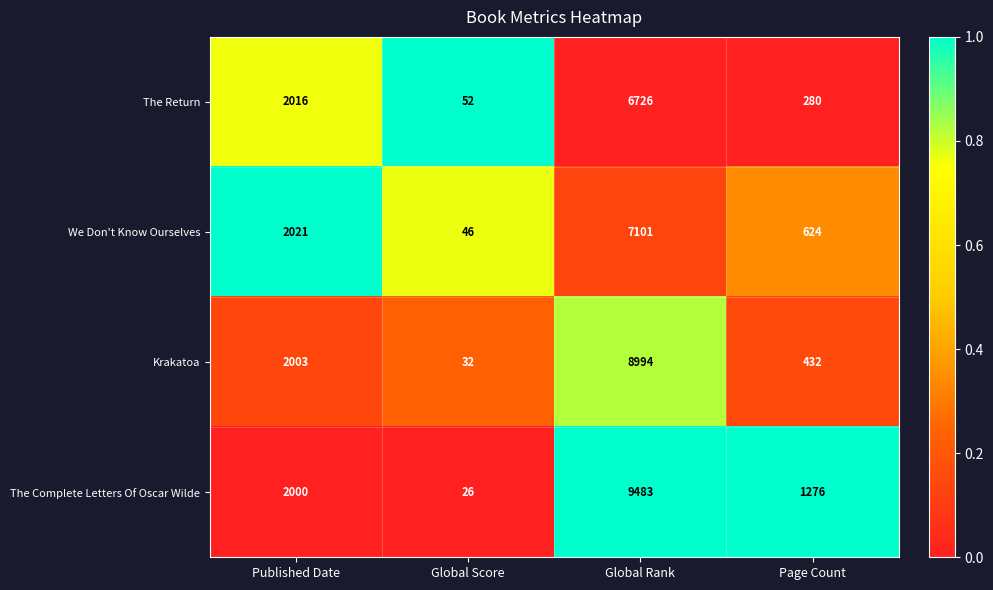

Reading left to right, what are all the values shown in this chart?

The Return: 2016	52	6726	280
We Don't Know Ourselves: 2021	46	7101	624
Krakatoa: 2003	32	8994	432
The Complete Letters Of Oscar Wilde: 2000	26	9483	1276